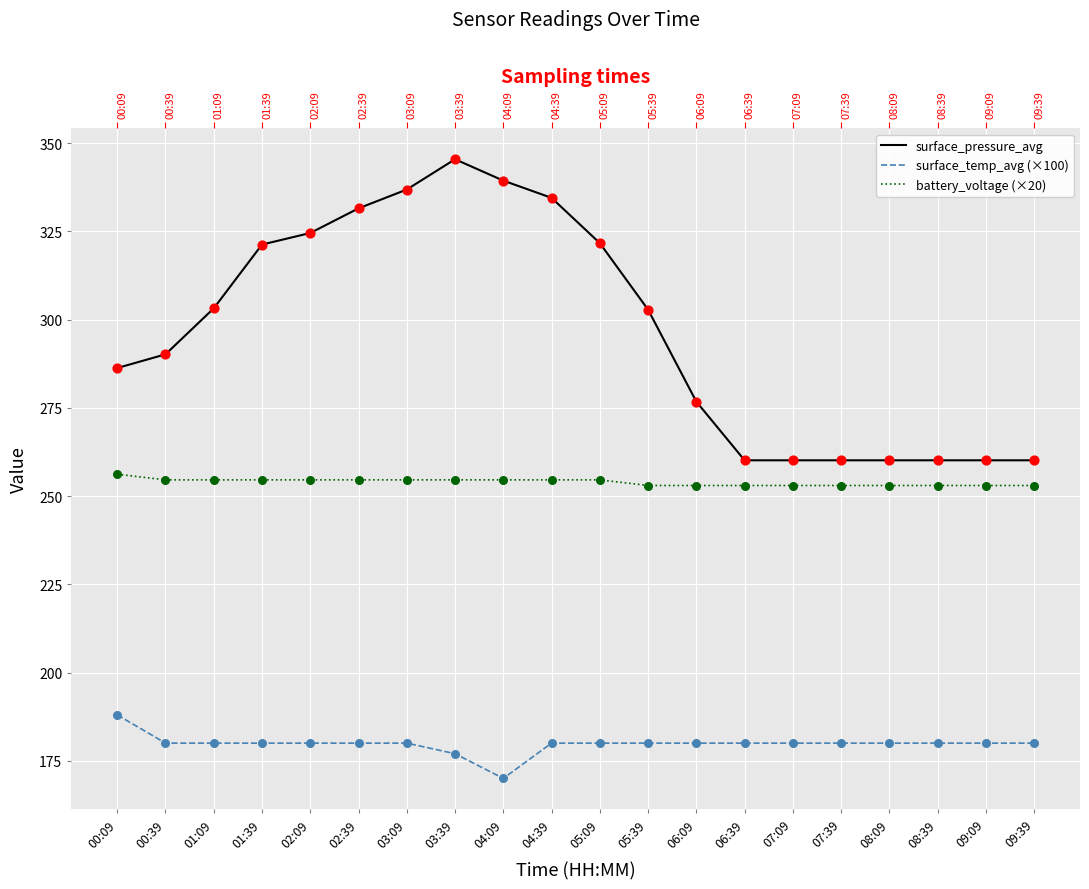

Which series has the widest spread of Y values?

surface_pressure_avg